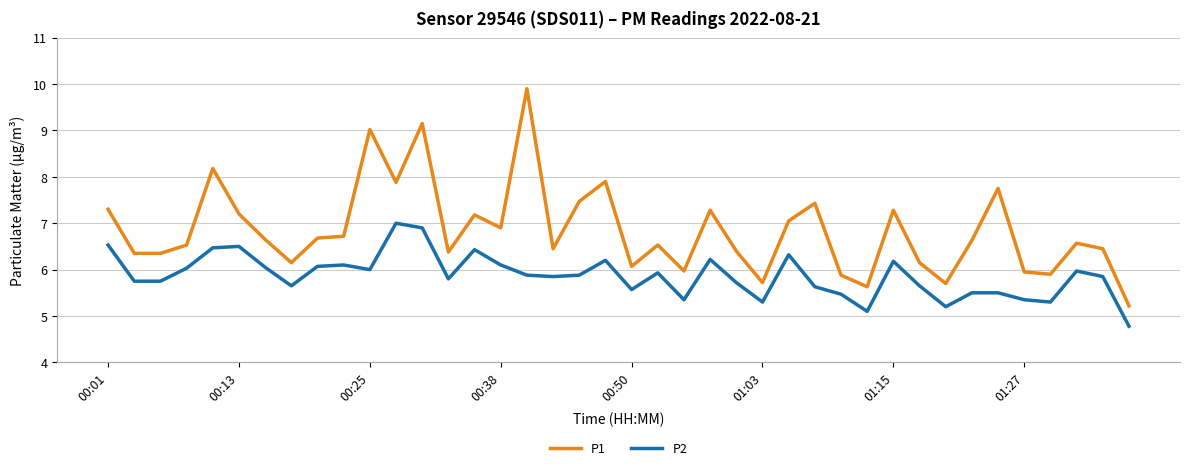

Which series has the largest total across all categories?

P1